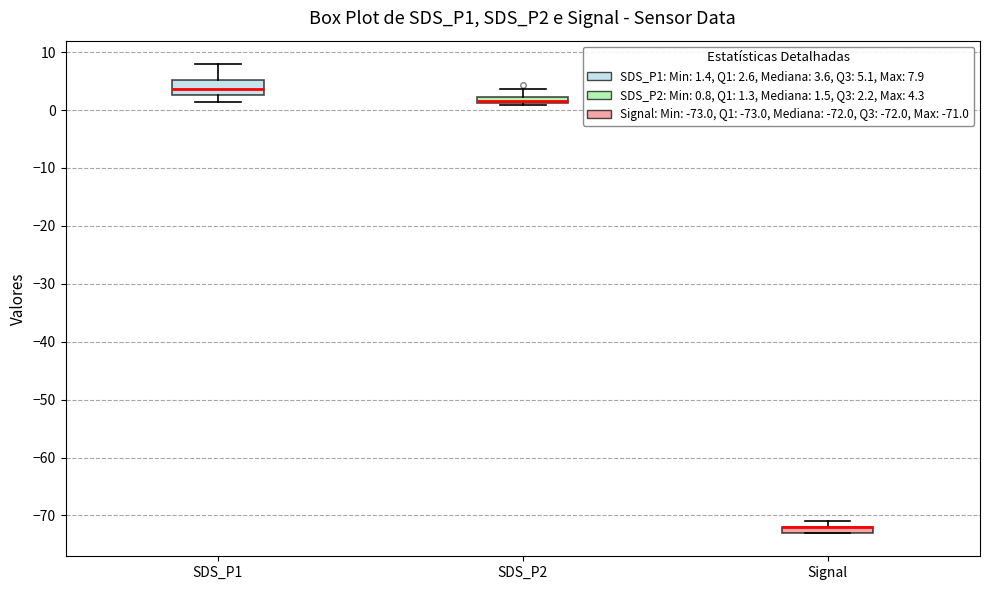

Where is the lower edge of the box for Signal on the y-axis? The values are not printed on the chart, so give them approximately, as read against the axis.

-73